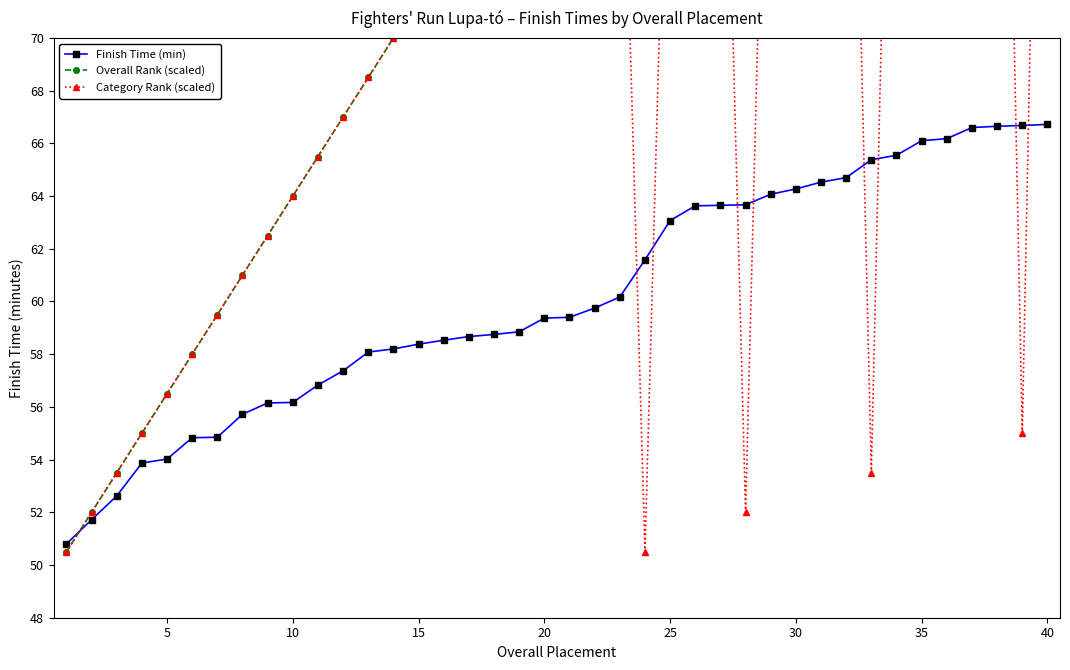

Which series ends up on top after the final intersection of Finish Time (min) and Overall Rank (scaled)?

Overall Rank (scaled)